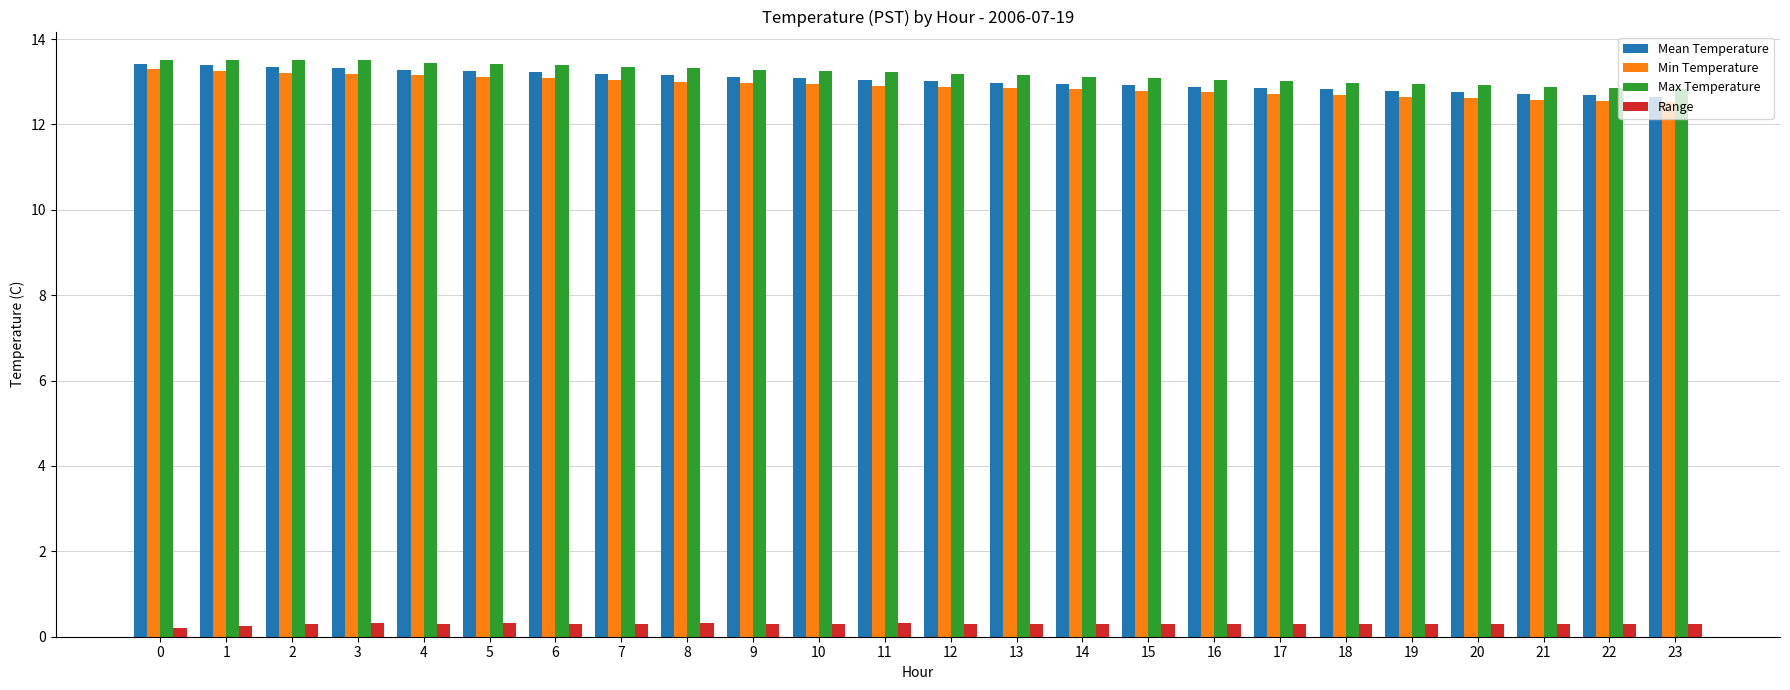

What is the maximum value for Range?

0.3